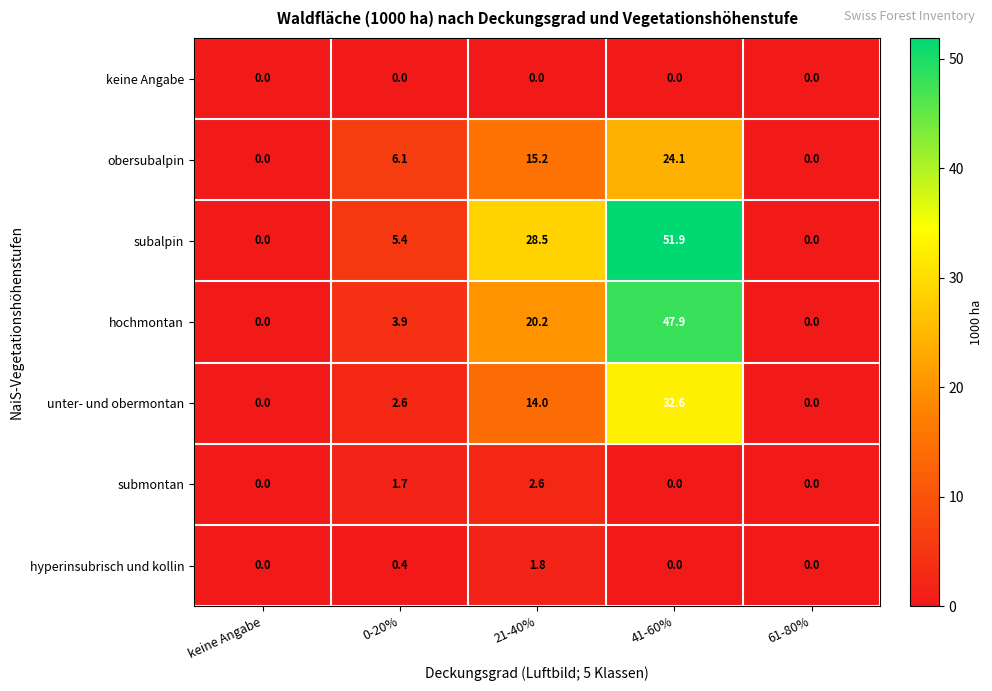

Which category has the highest value across all series?

41-60%